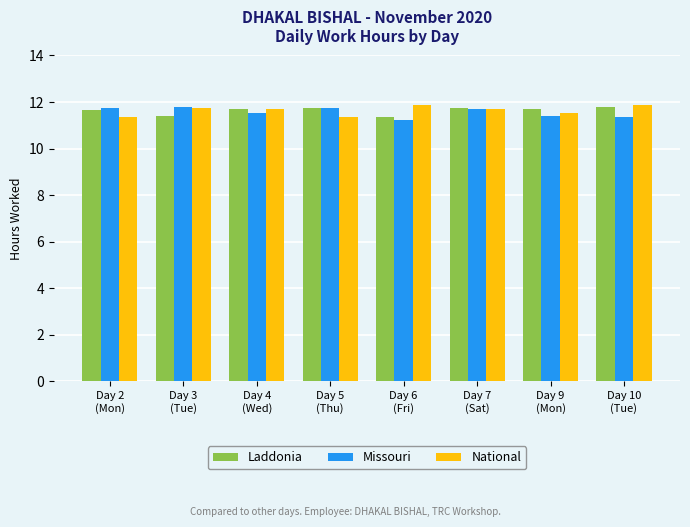

Count the Missouri values in the range 11 to 12.

8